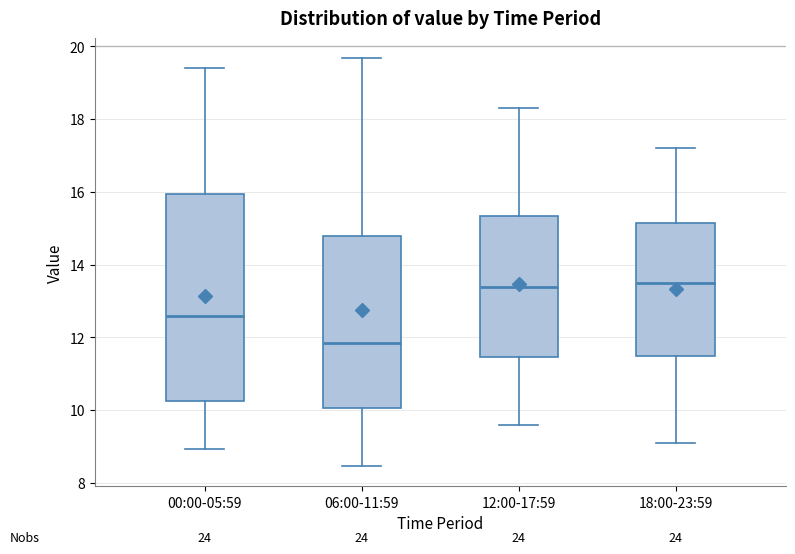

Reading left to right, read every box against the y-axis: the position of its median line, the range the box covers, and the ends of its whiskers. The values are not printed on the chart, so give them approximately, as read against the axis.

00:00-05:59: median 12.6, box 10.2 to 16.0, whiskers 9.0 to 19.4
06:00-11:59: median 11.8, box 10.0 to 14.8, whiskers 8.4 to 19.6
12:00-17:59: median 13.4, box 11.4 to 15.4, whiskers 9.6 to 18.4
18:00-23:59: median 13.6, box 11.6 to 15.2, whiskers 9.2 to 17.2